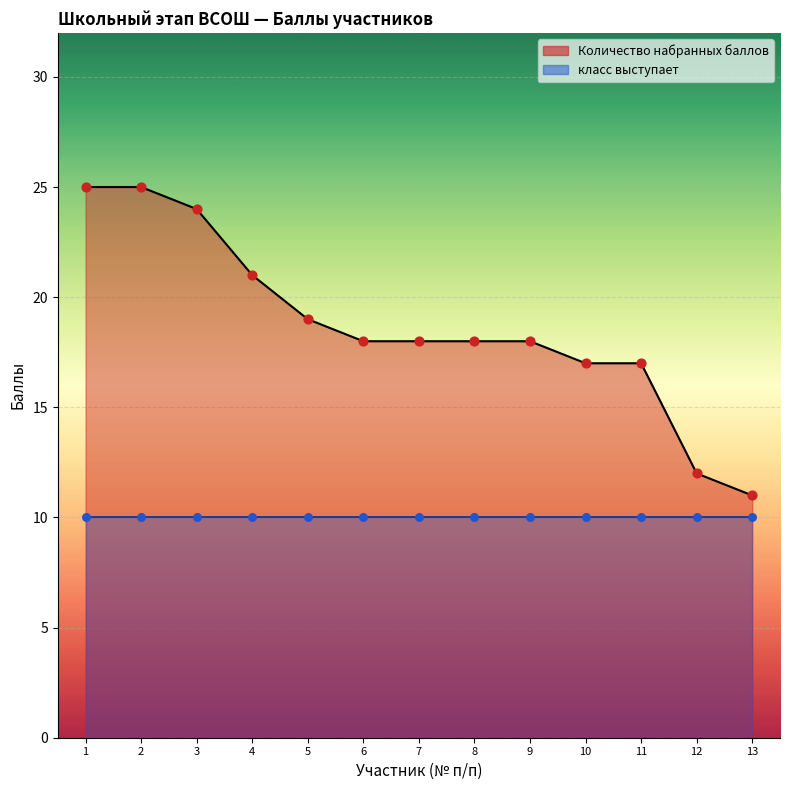

The Количество набранных баллов series shows 18 at 7. True or false?

True